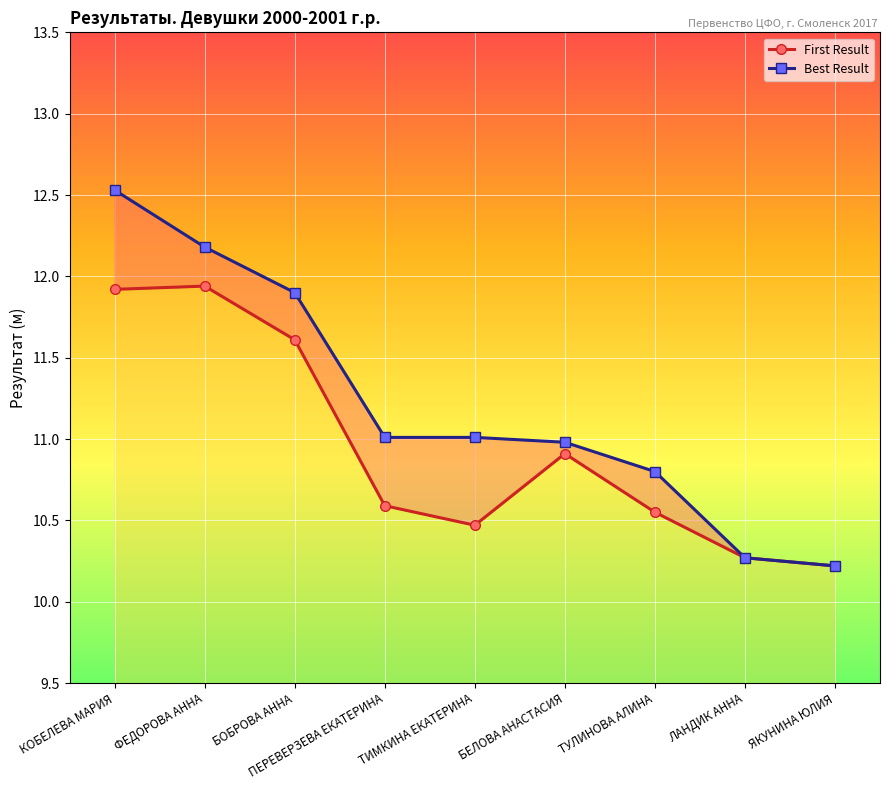

At which label does First Result reach its peak?

ФЕДОРОВА АННА